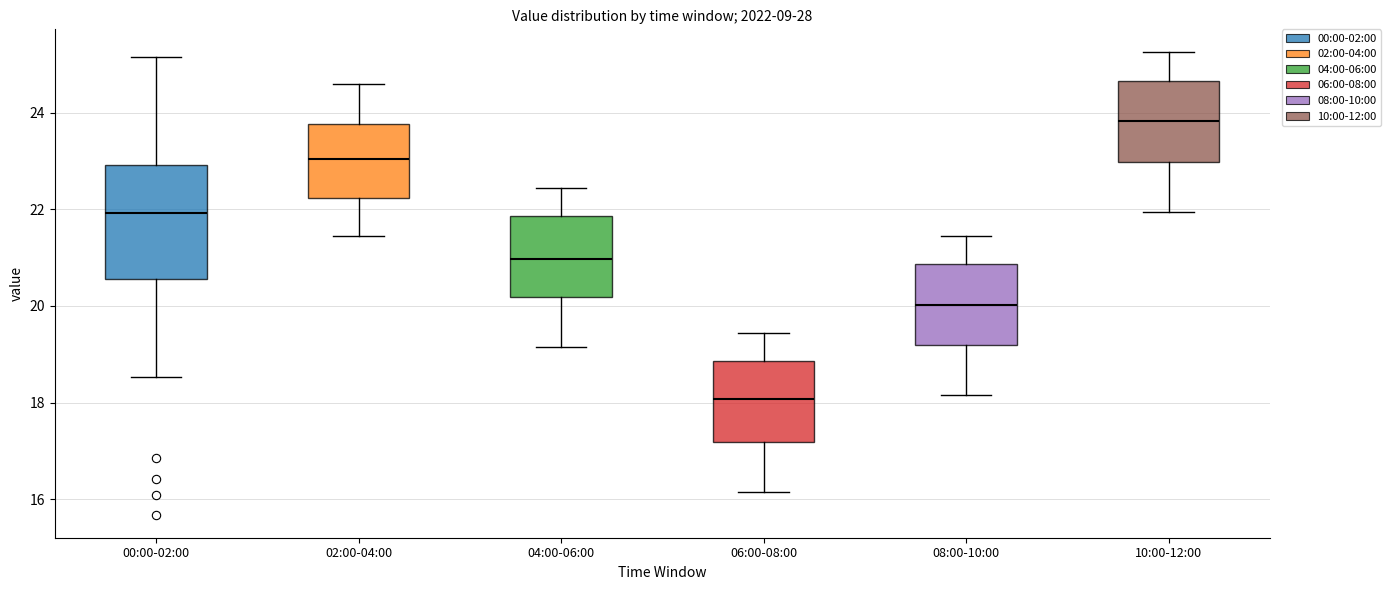

Reading left to right, read every box against the y-axis: the position of its median line, the range the box covers, and the ends of its whiskers. The values are not printed on the chart, so give them approximately, as read against the axis.

00:00-02:00: median 22.0, box 20.6 to 23.0, whiskers 18.6 to 25.2
02:00-04:00: median 23.0, box 22.2 to 23.8, whiskers 21.4 to 24.6
04:00-06:00: median 21.0, box 20.2 to 21.8, whiskers 19.2 to 22.4
06:00-08:00: median 18.0, box 17.2 to 18.8, whiskers 16.2 to 19.4
08:00-10:00: median 20.0, box 19.2 to 20.8, whiskers 18.2 to 21.4
10:00-12:00: median 23.8, box 23.0 to 24.6, whiskers 22.0 to 25.2